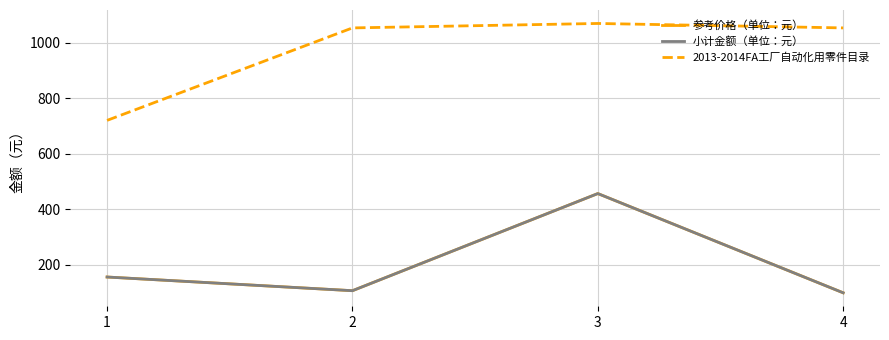

Does the chart have visible grid lines?

Yes